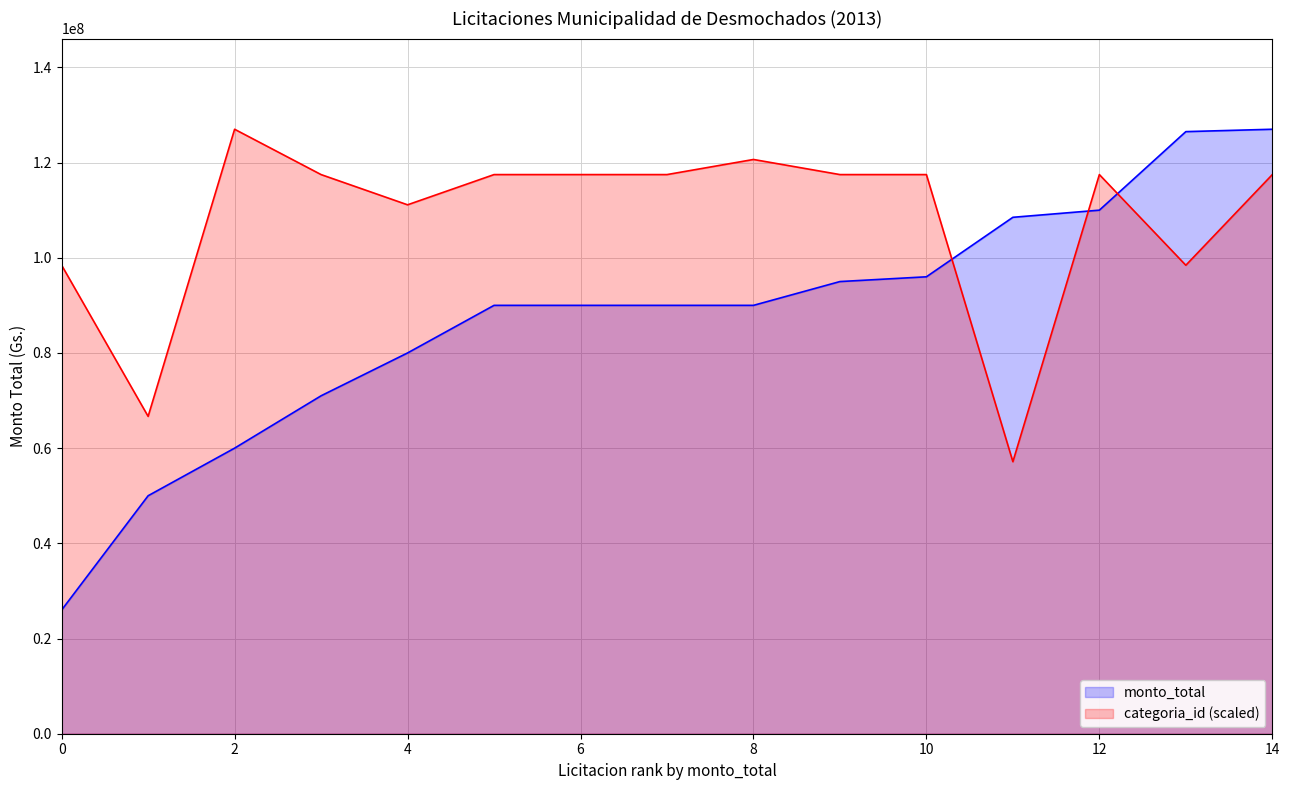

At which label does categoria_id (scaled) reach its peak?

2